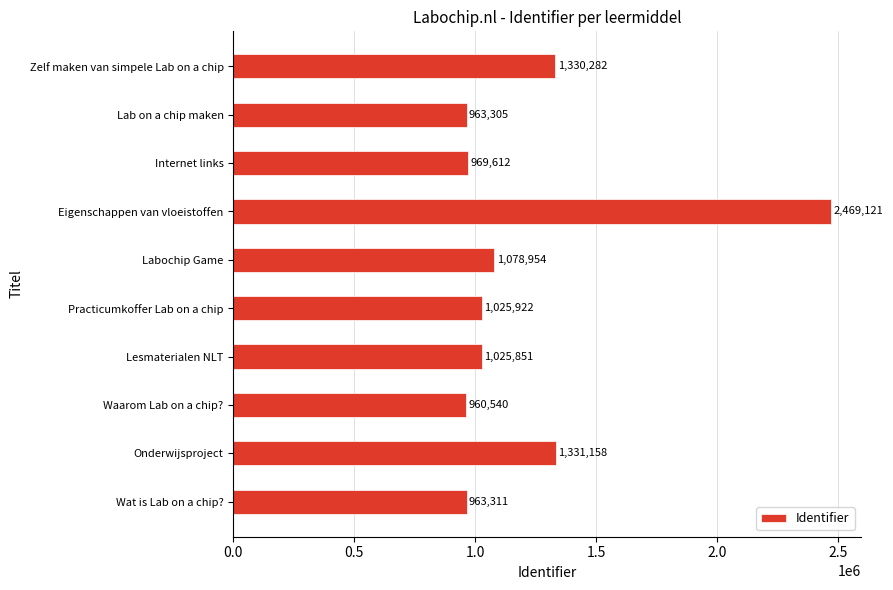

What is the sum of all values?

12118056